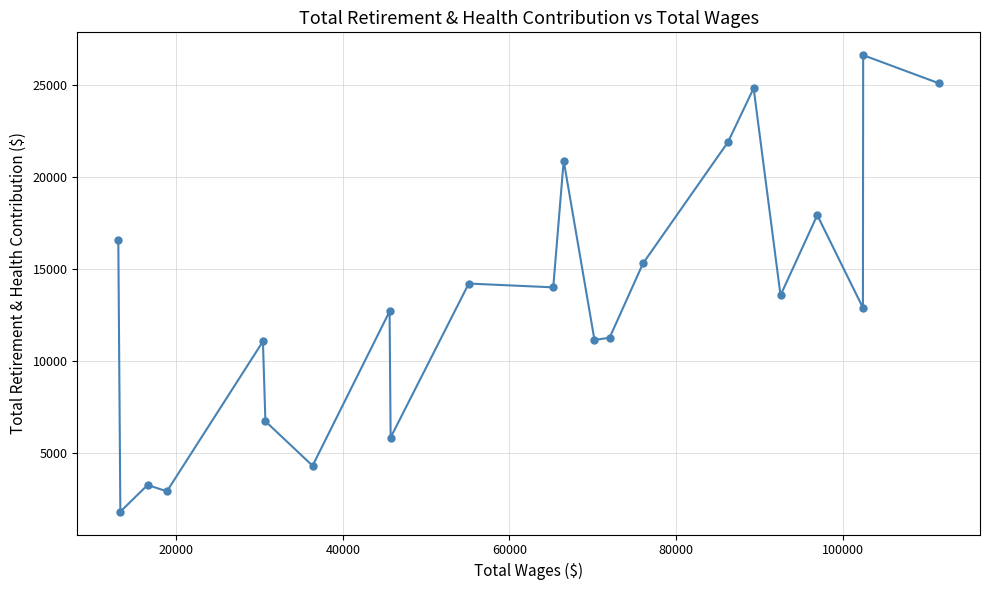

What is the value of the 3rd point from the left?

3234